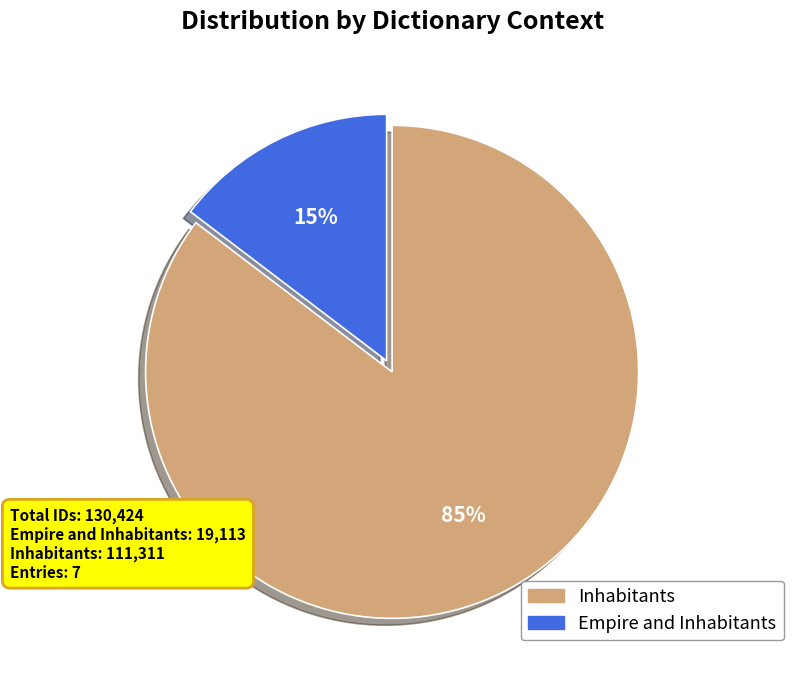

To the nearest percent, what portion does Empire and Inhabitants represent?

15%